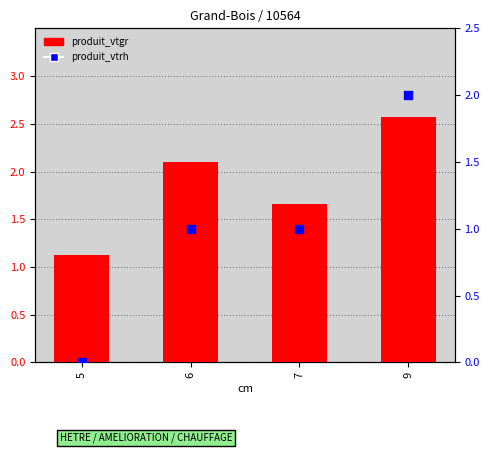

At how many categories does at least one series exceed 0?

4